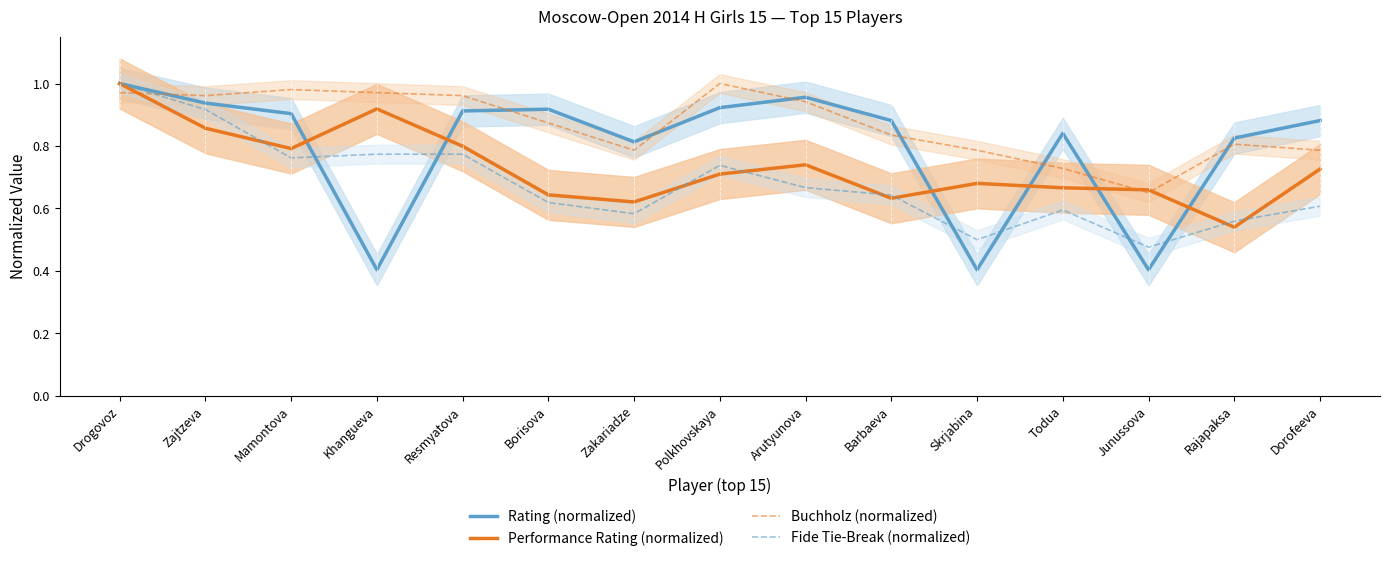

How many lines are shown in the chart?

4